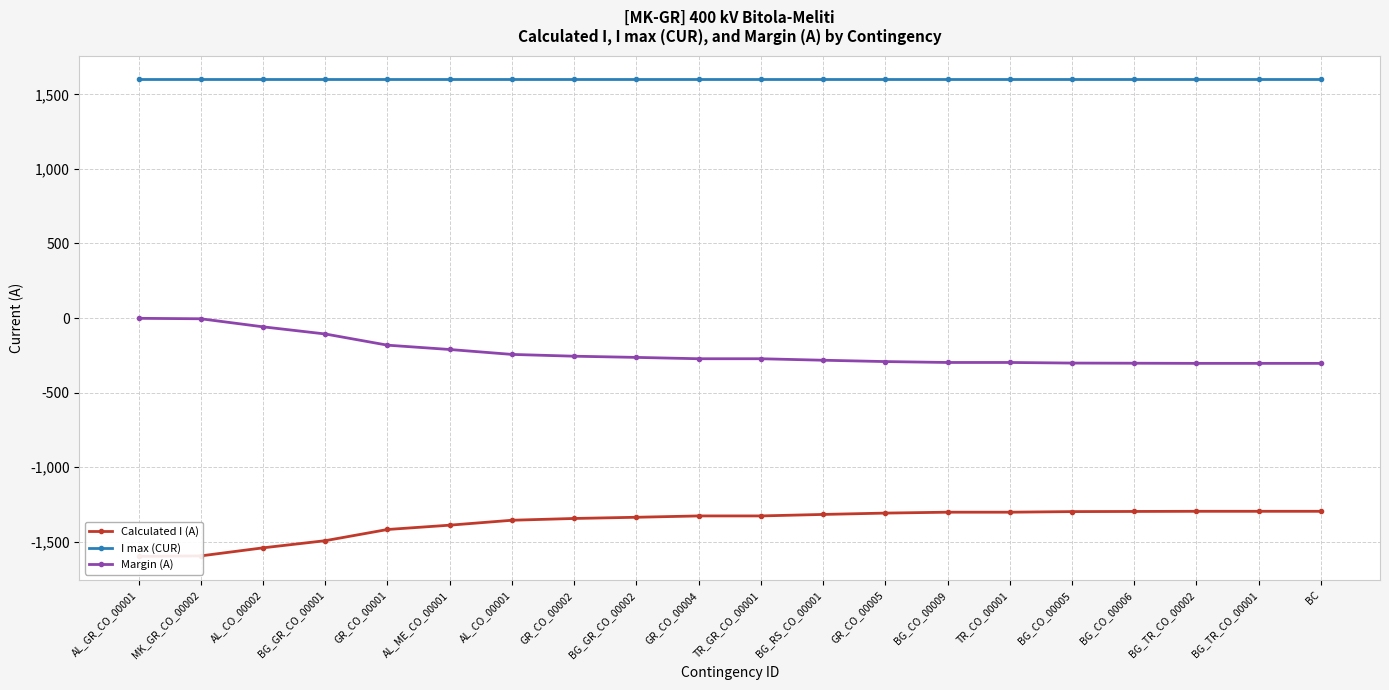

How many lines are shown in the chart?

3